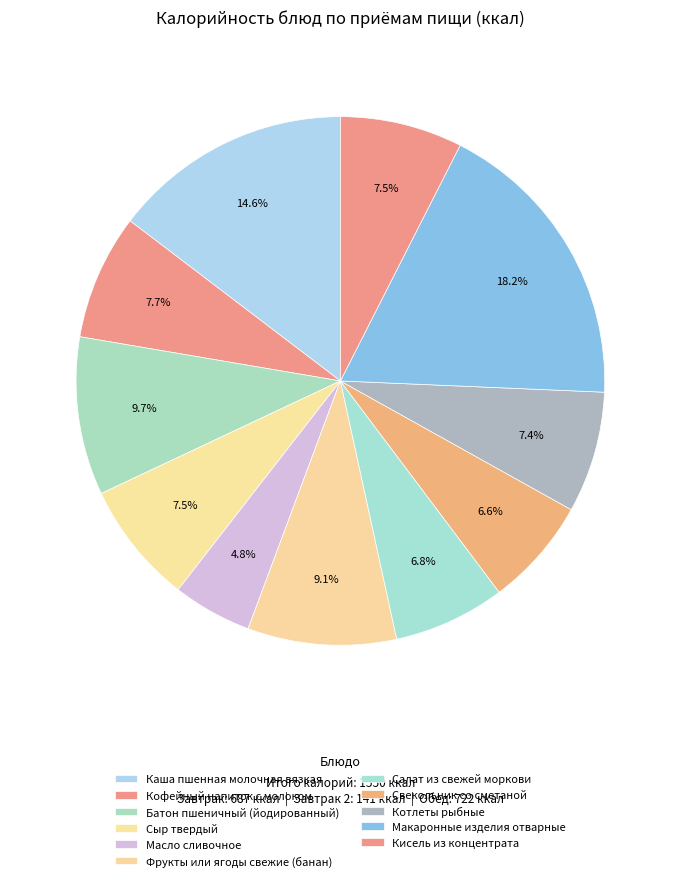

Which category has the smallest portion of the pie?

Масло сливочное